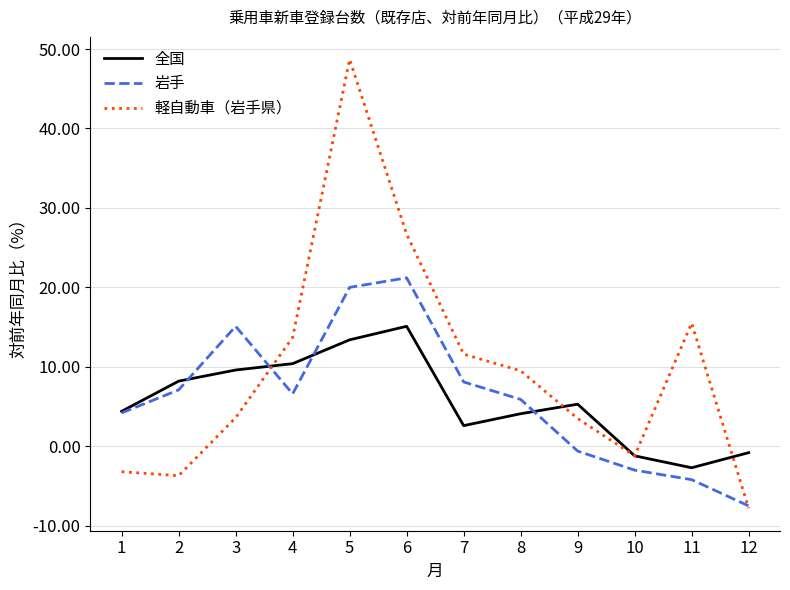

How many lines are shown in the chart?

3